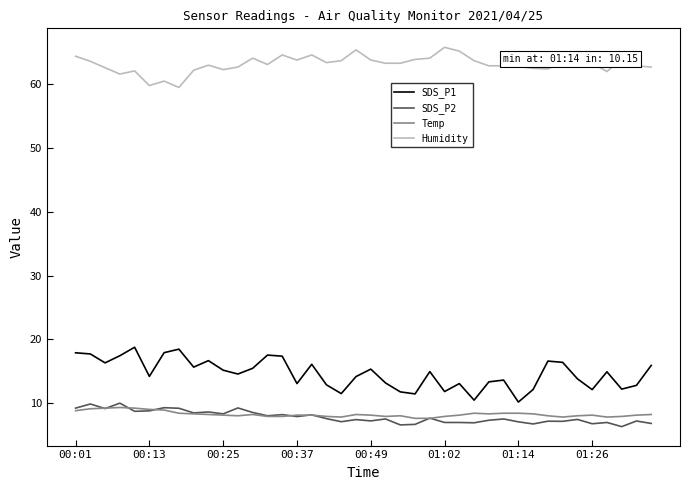

True or false: SDS_P1 and SDS_P2 intersect in this chart.

False